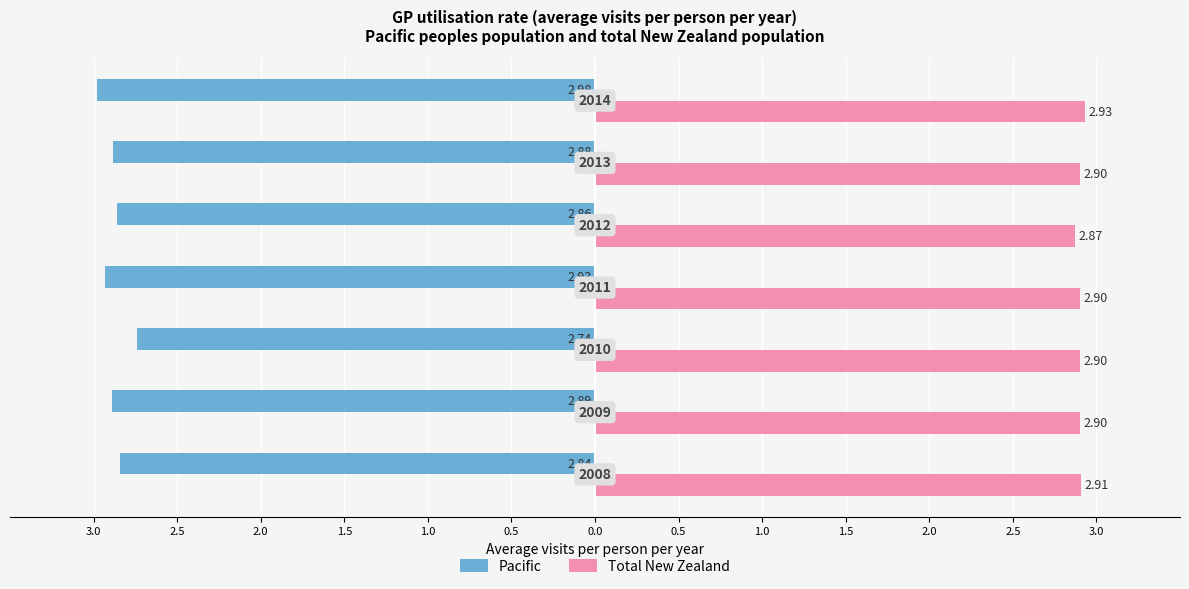

What are all the series names shown in the legend?

Pacific, Total New Zealand